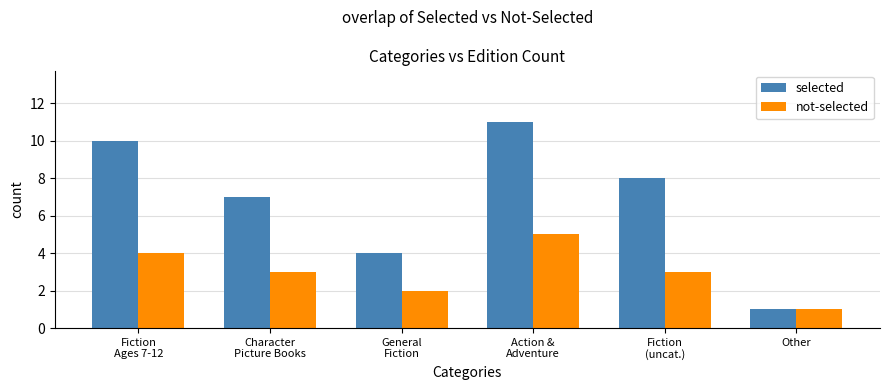

List the series in order of their overall mean, highest first.

selected, not-selected